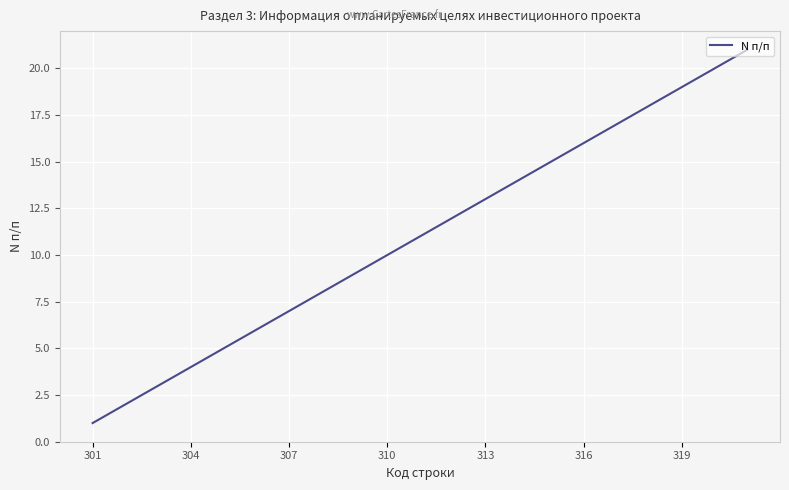

What is the difference between the maximum and minimum values?

20.0